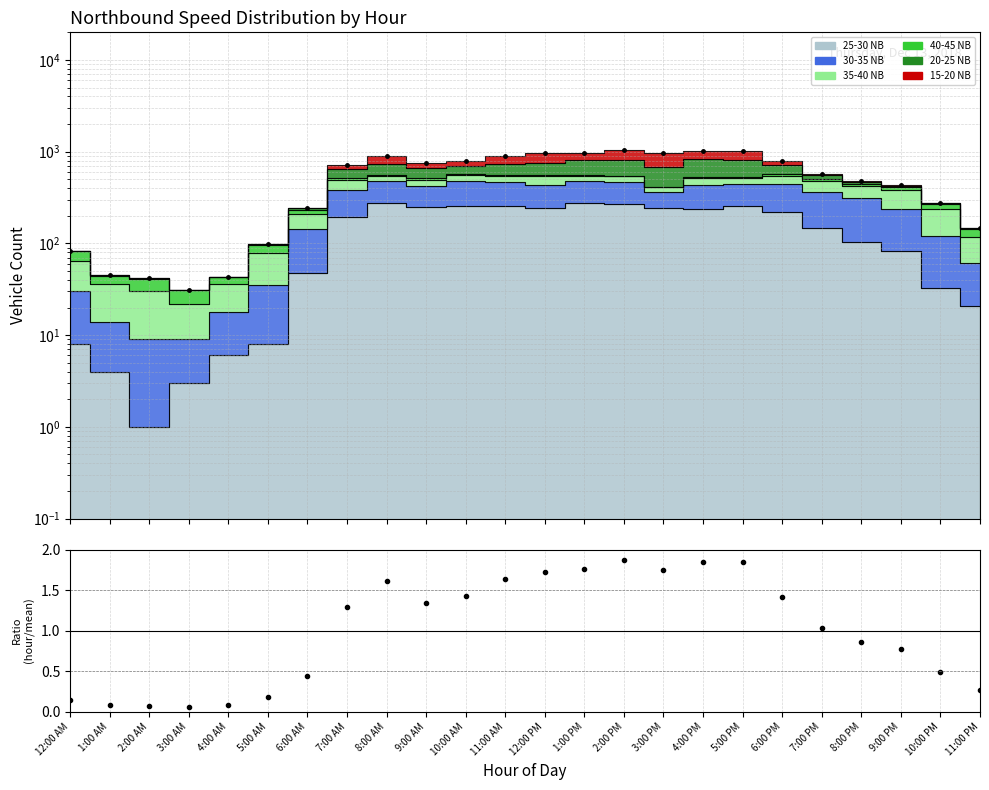

Between 2:00 AM and 7:00 AM, which is larger?

7:00 AM